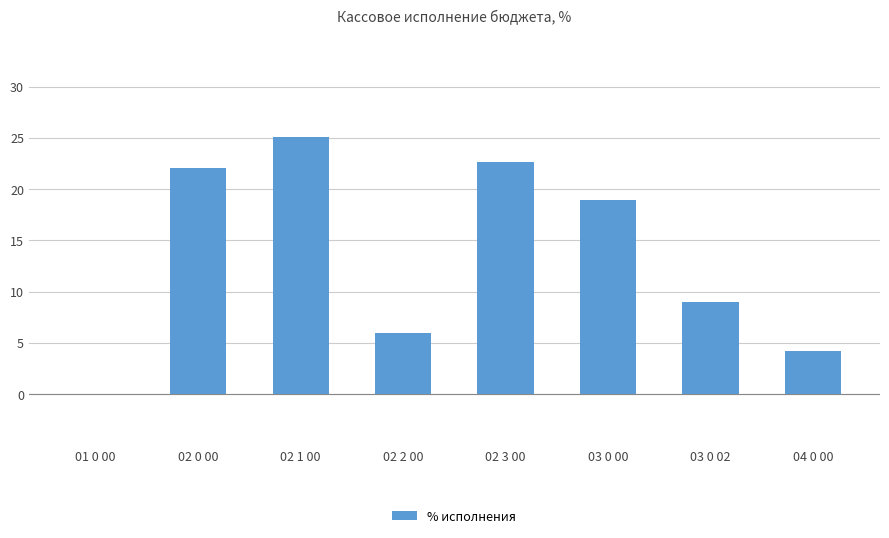

The value at 02 1 00 is 25.1. True or false?

True